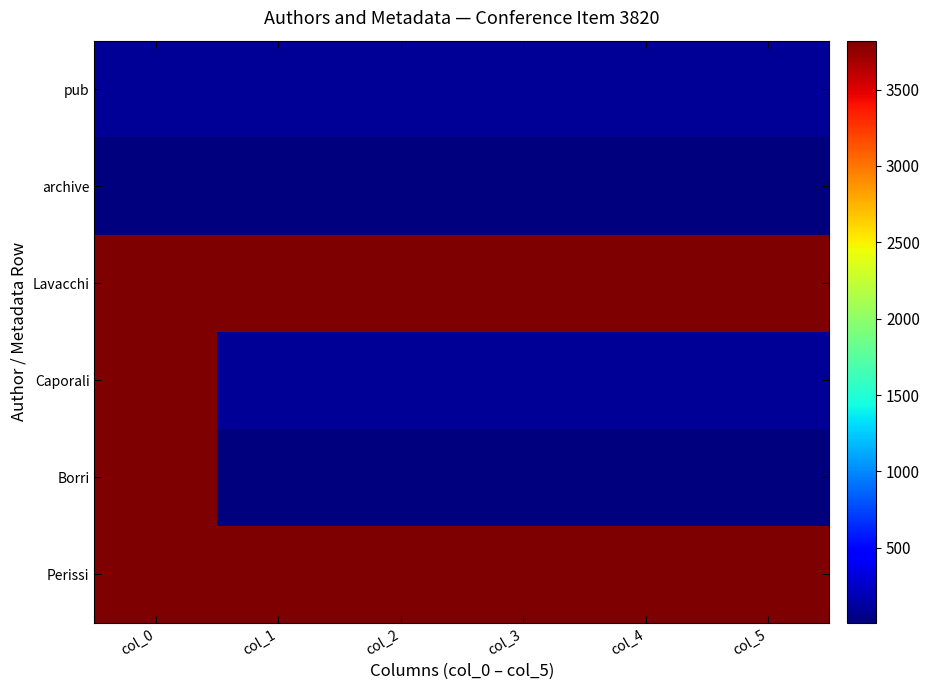

Reading left to right, list all the values displayed in this chart.

Perissi: col_0=3820	col_1=3820	col_2=3820	col_3=3820	col_4=3820	col_5=3820
Borri: col_0=3820	col_1=8	col_2=8	col_3=8	col_4=8	col_5=8
Caporali: col_0=3820	col_1=84	col_2=84	col_3=84	col_4=84	col_5=84
Lavacchi: col_0=3820	col_1=3820	col_2=3820	col_3=3820	col_4=3820	col_5=3820
archive: col_0=8	col_1=8	col_2=8	col_3=8	col_4=8	col_5=8
pub: col_0=84	col_1=84	col_2=84	col_3=84	col_4=84	col_5=84